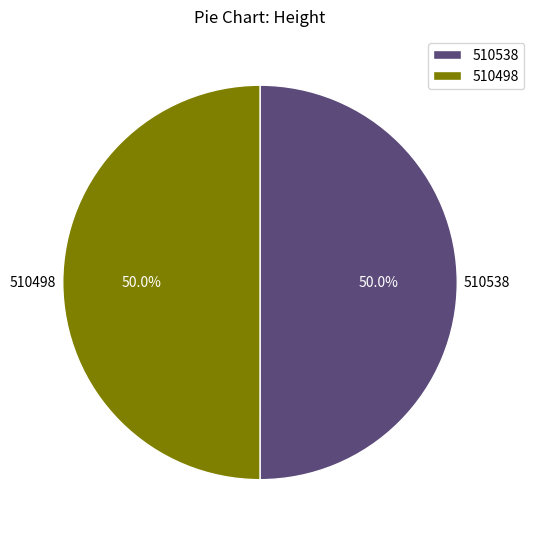

What portion of the pie excludes 510538?

50.0%